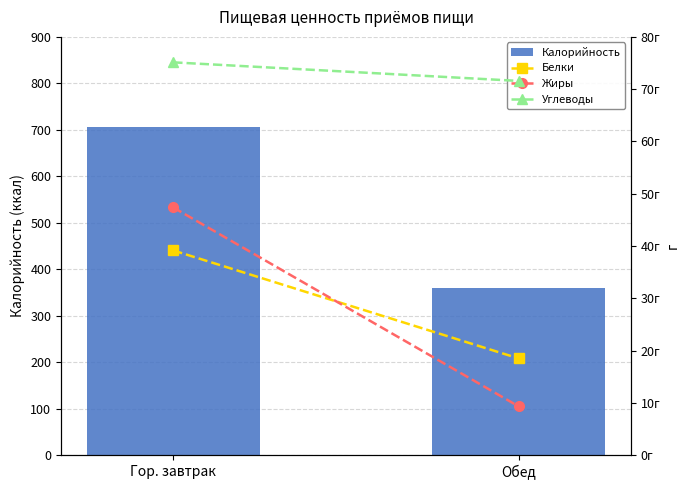

Are the bars horizontal?

No